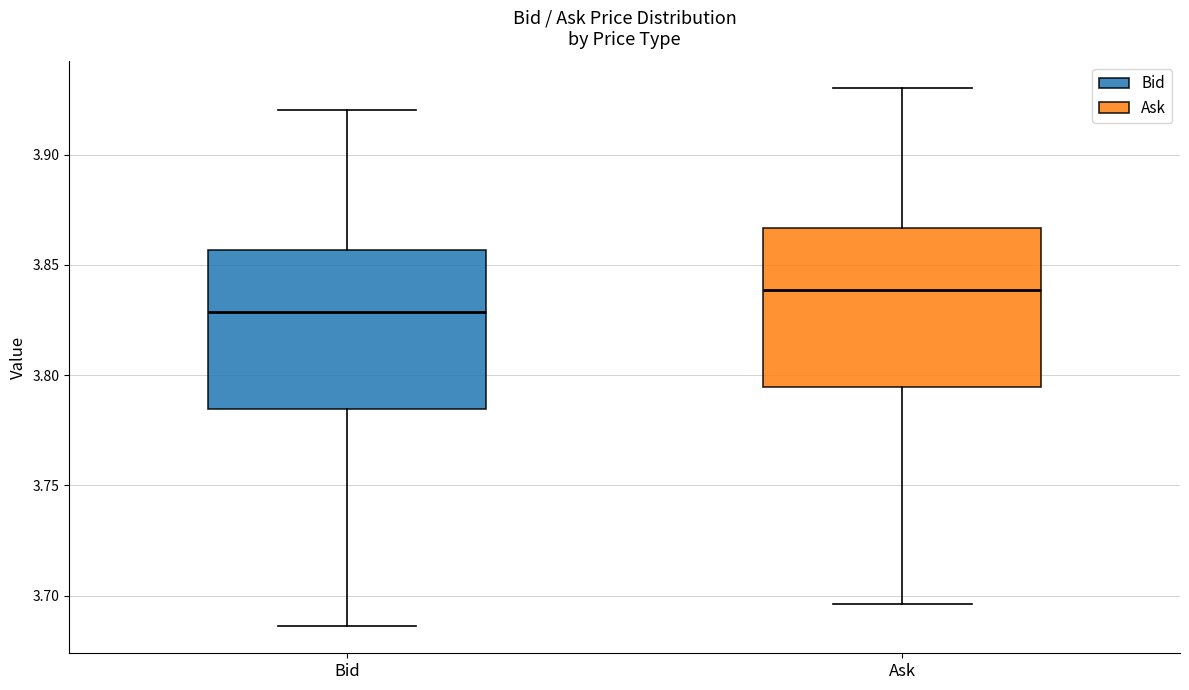

Reading left to right, transcribe this box plot: for each box, give where its median line is, the range the box spans, and where its two whiskers end, as read against the y-axis. The values are not printed on the chart, so give them approximately, as read against the axis.

Bid: median 3.830, box 3.785 to 3.855, whiskers 3.685 to 3.920
Ask: median 3.840, box 3.795 to 3.865, whiskers 3.695 to 3.930